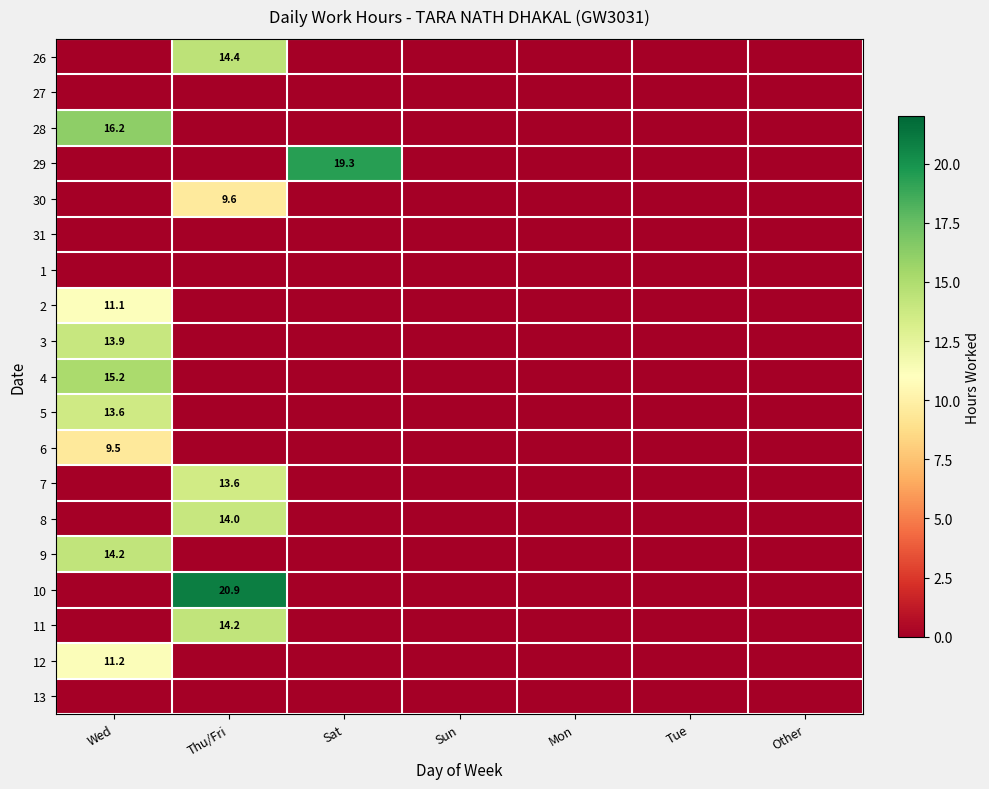

The 13 series shows 0.0 at Wed. True or false?

True